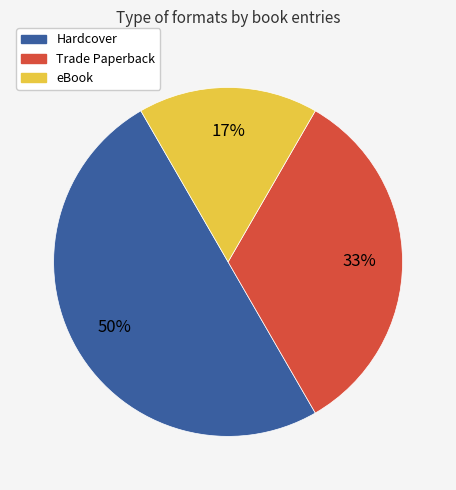

To the nearest percent, what is the difference between the largest and smallest slice percentages?

33%